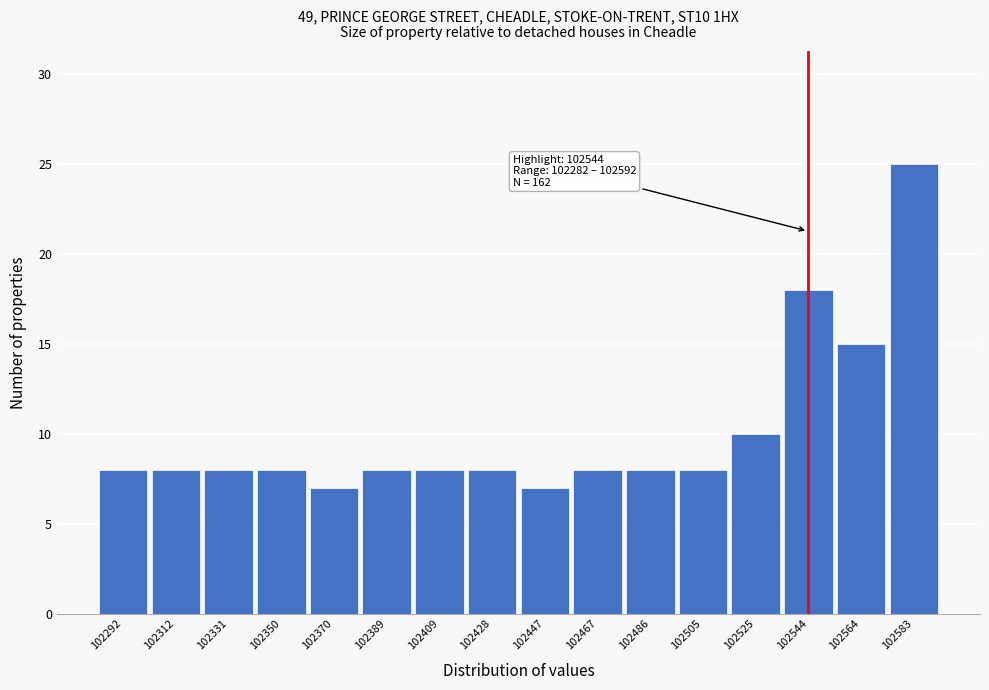

Over which range of the x-axis is the bar tallest?

102574 to 102592